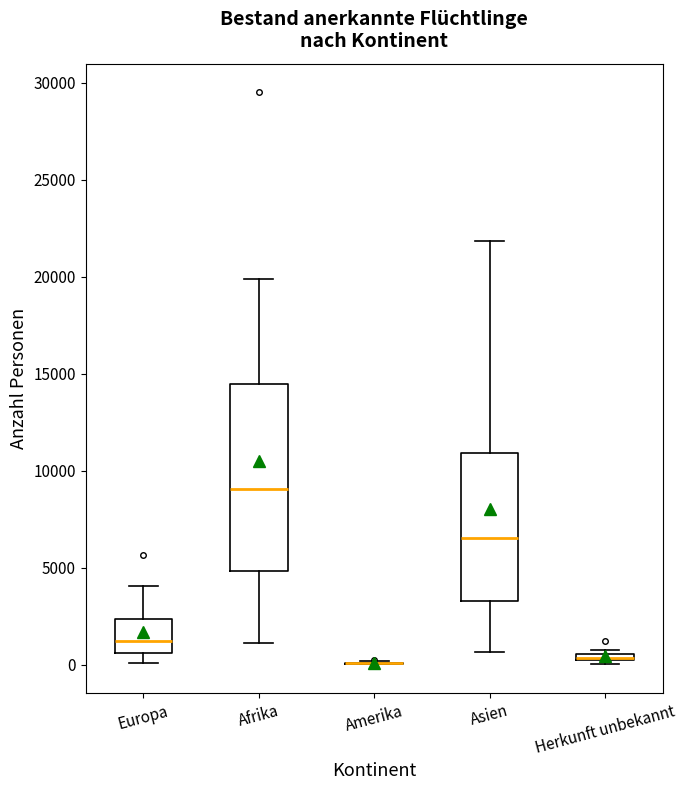

Comparing the boxes themselves (not the whiskers), which one is the tallest?

Afrika